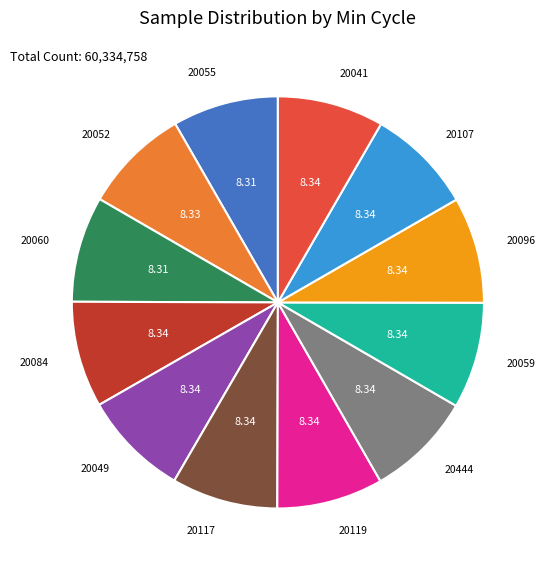

How many segments does this pie chart have?

12